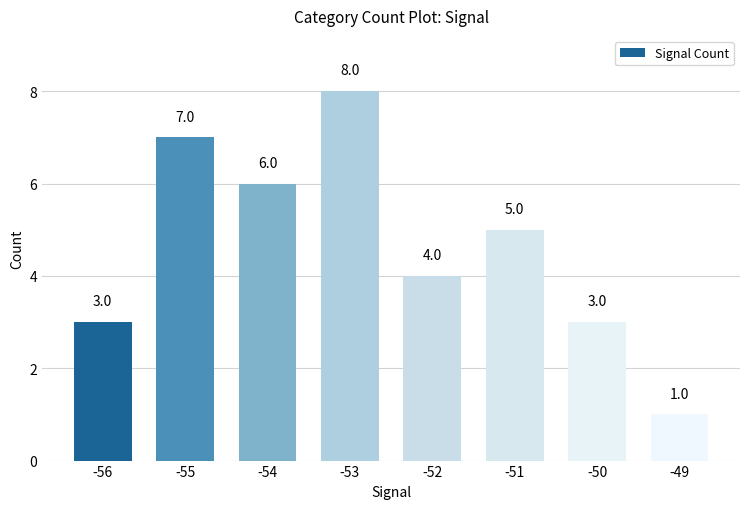

What is the difference between the maximum and minimum values?

7